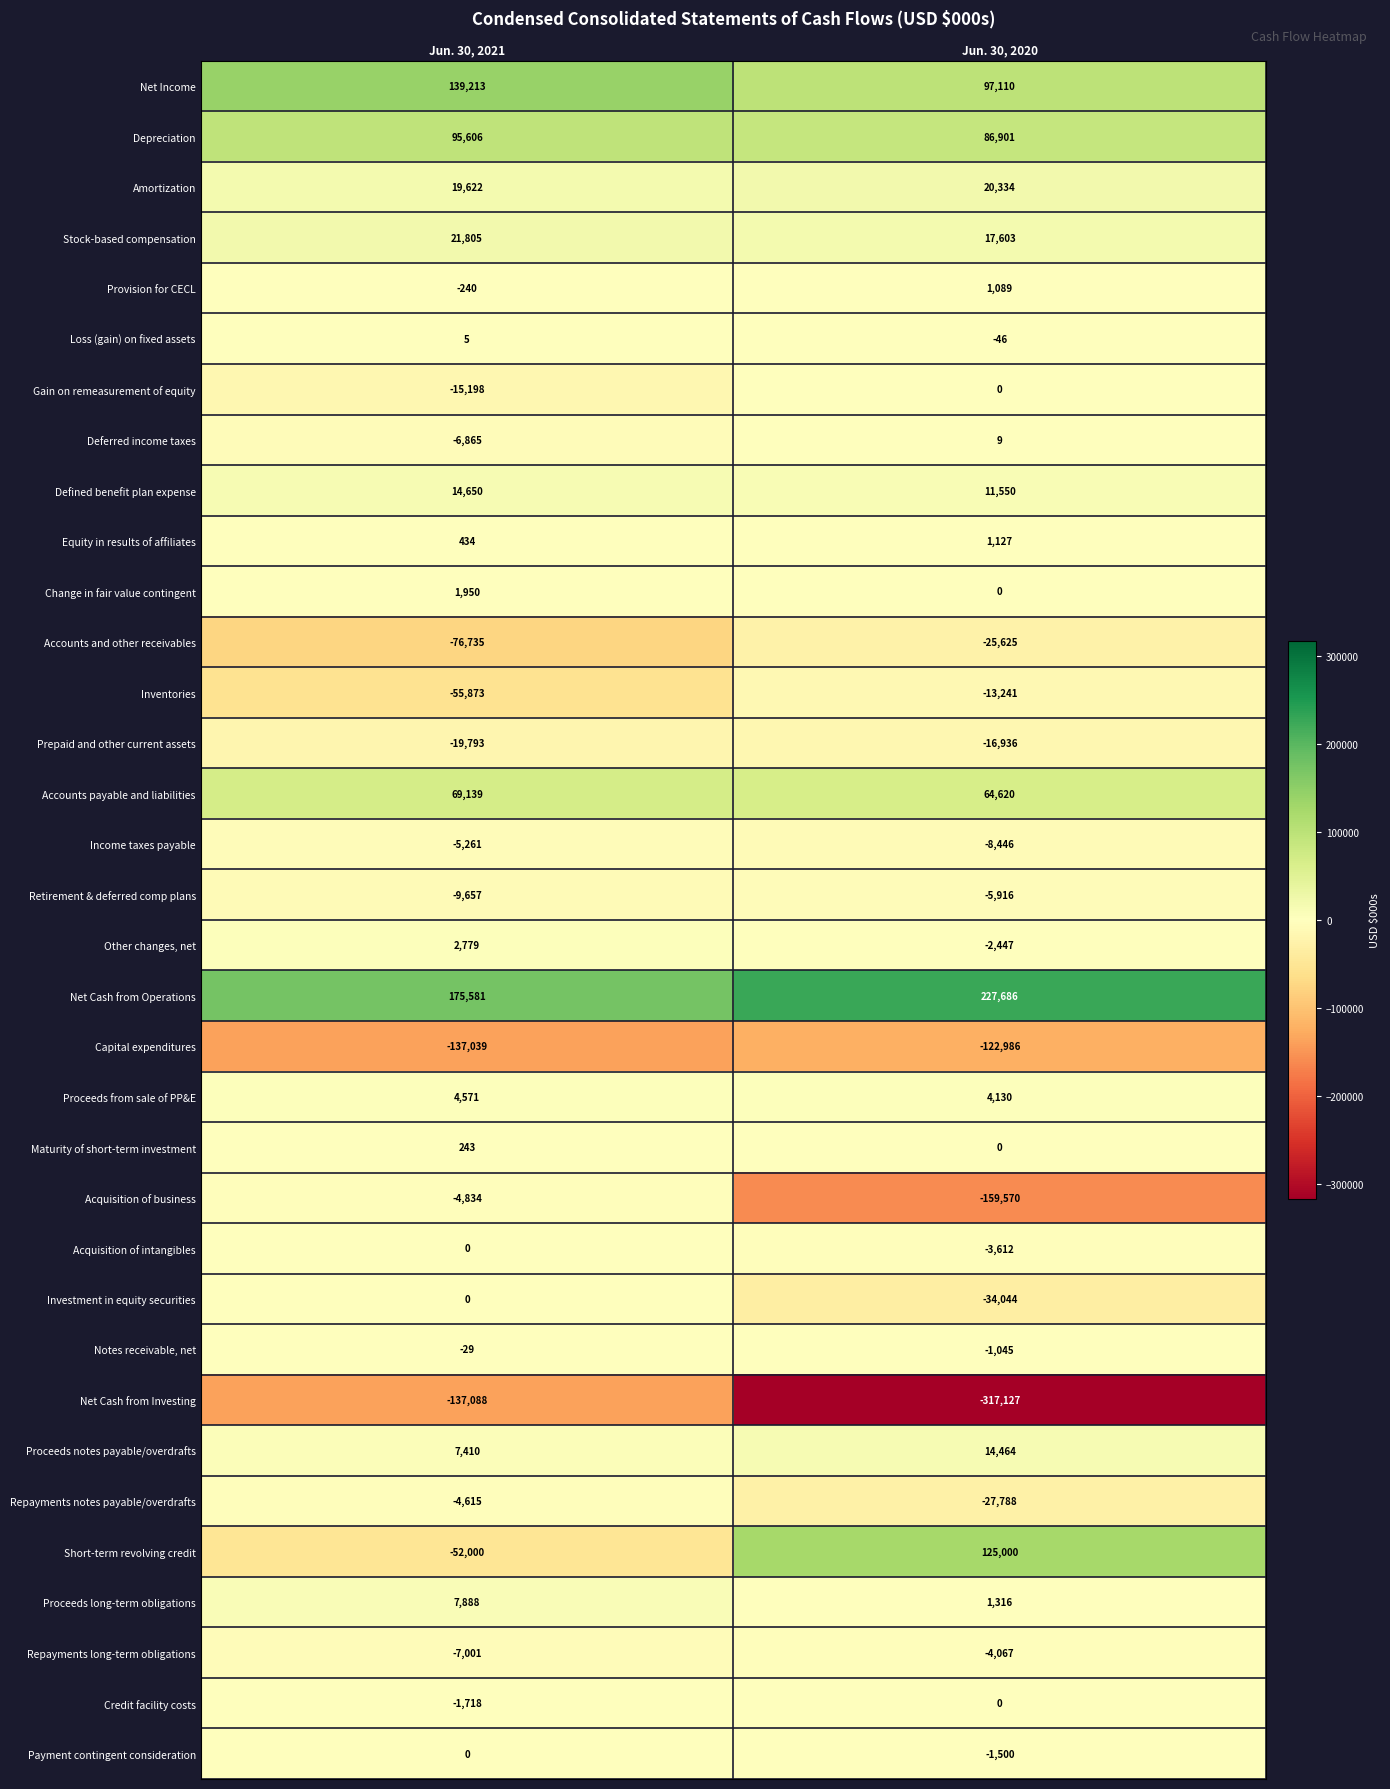

What is the difference between the maximum and minimum values in the Deferred income taxes series?

6874